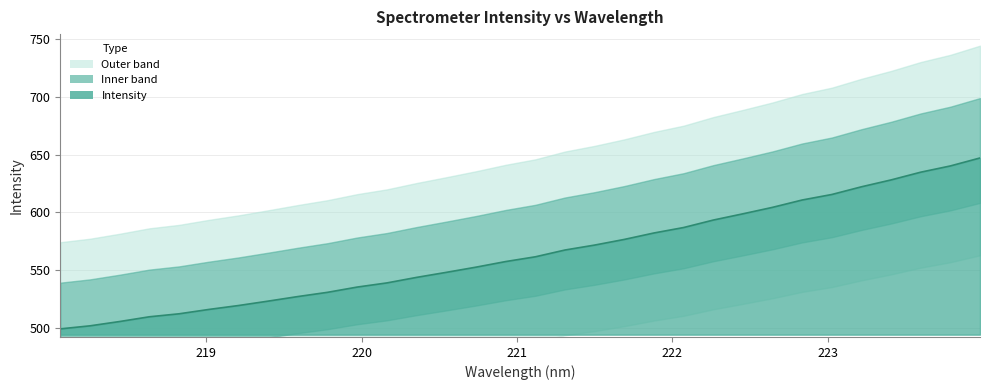

What value does the data have at 222.4538?

598.8